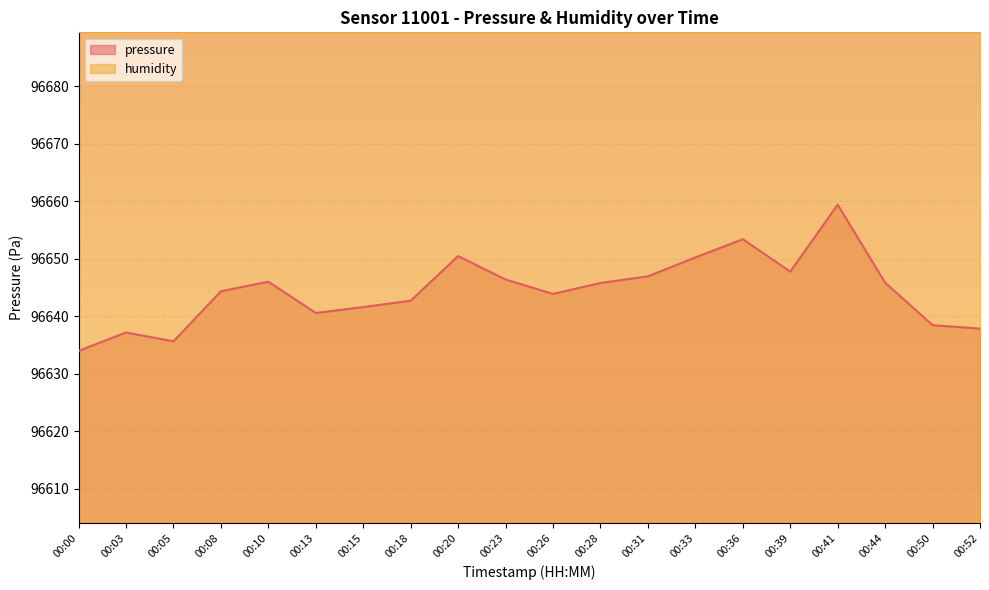

What is the minimum value shown in the chart?

96634.0